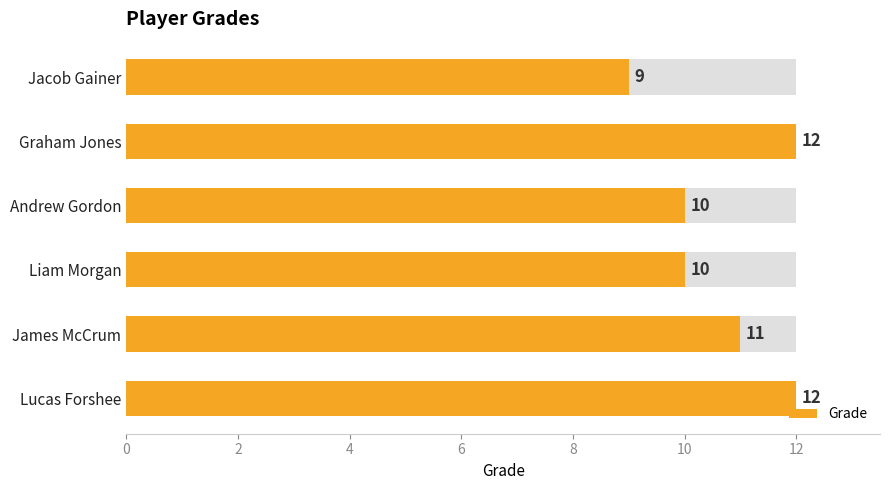

The chart shows a value of 7 at Graham Jones. True or false?

False